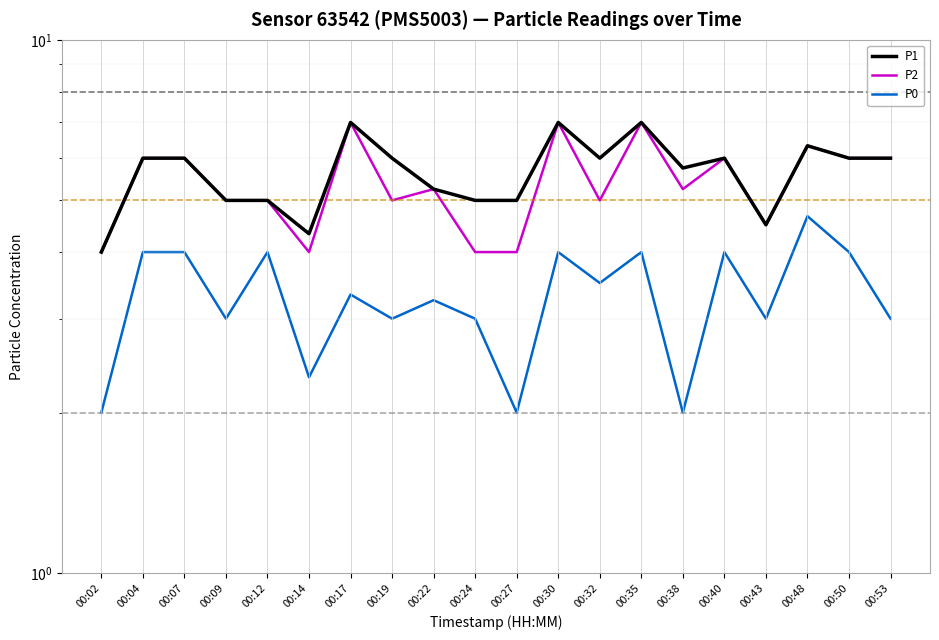

What is the sum of the P2 values at 00:38 and 00:50?

11.2